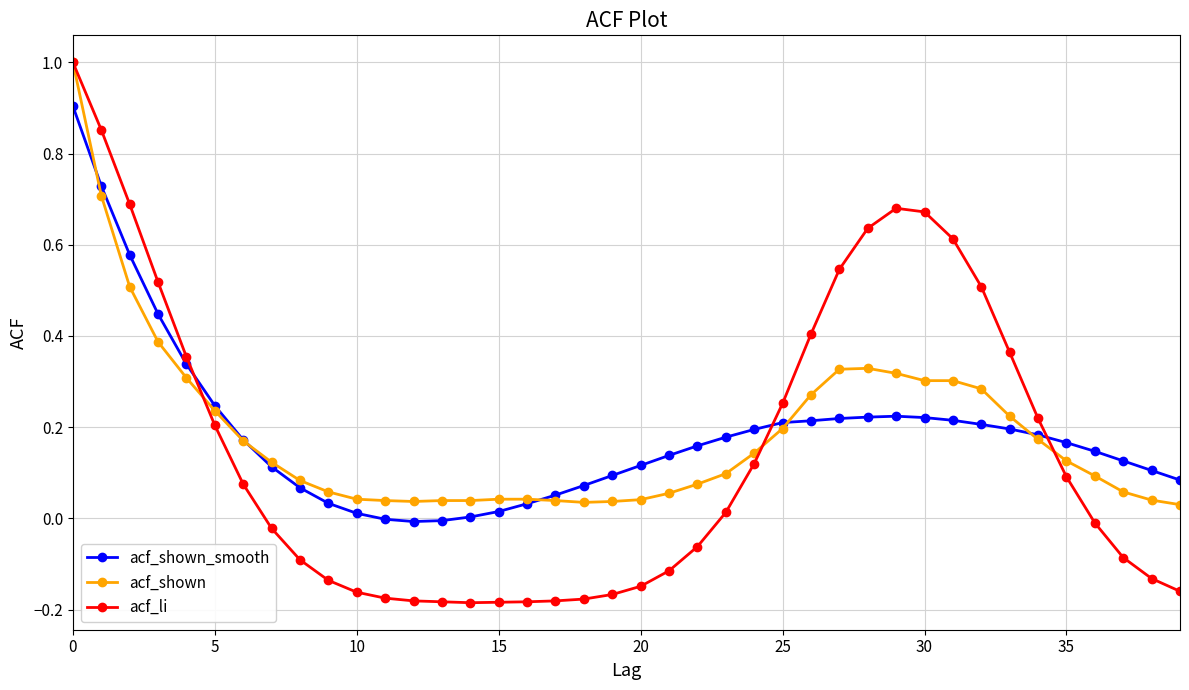

What is the greatest value displayed?

1.0